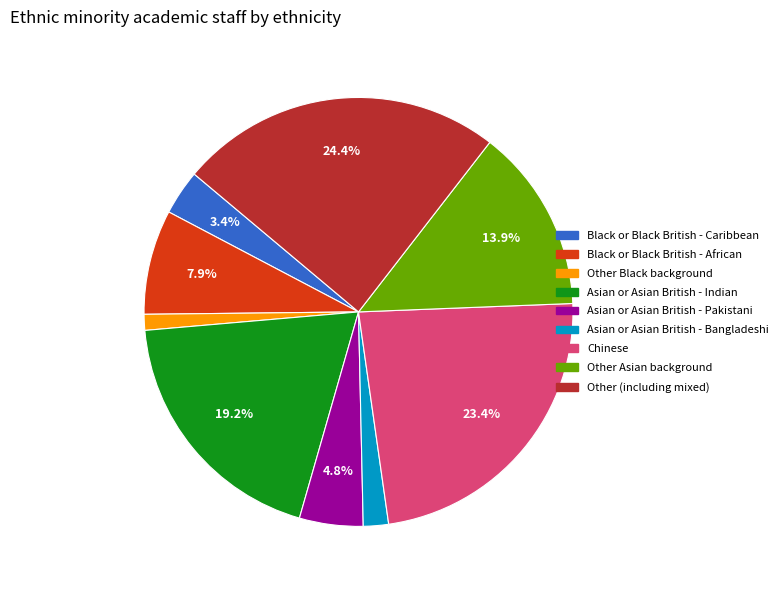

To the nearest percent, what is the combined percentage of Black or Black British - Caribbean and Other Black background?

5%